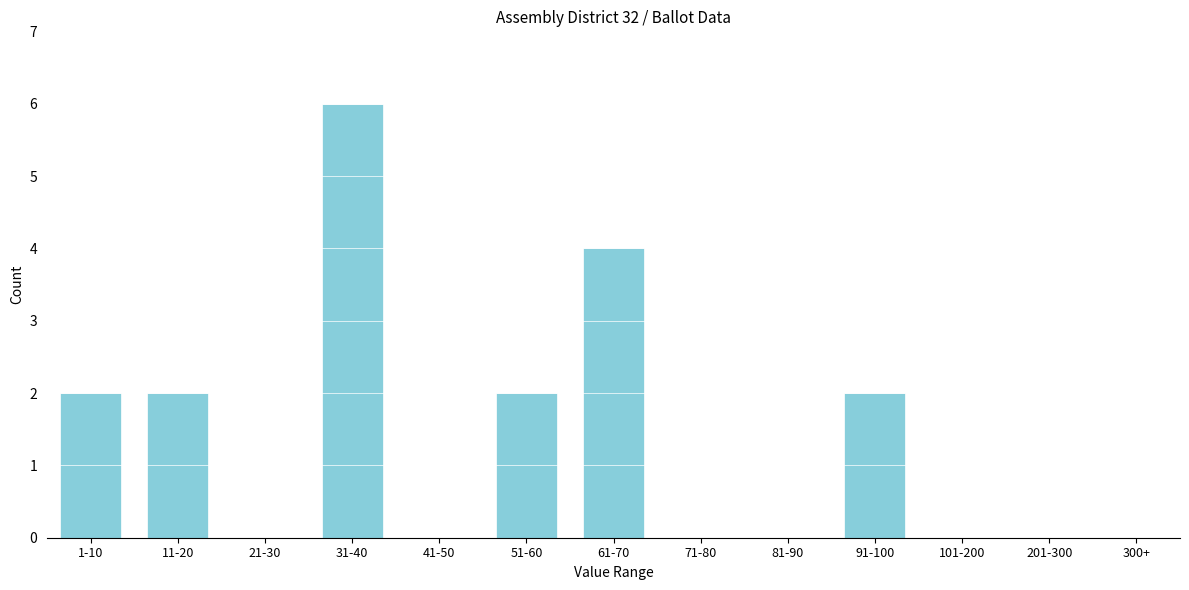

Reading left to right, transcribe all the data shown in this chart.

1-10=2	11-20=2	21-30=0	31-40=6	41-50=0	51-60=2	61-70=4	71-80=0	81-90=0	91-100=2	101-200=0	201-300=0	300+=0